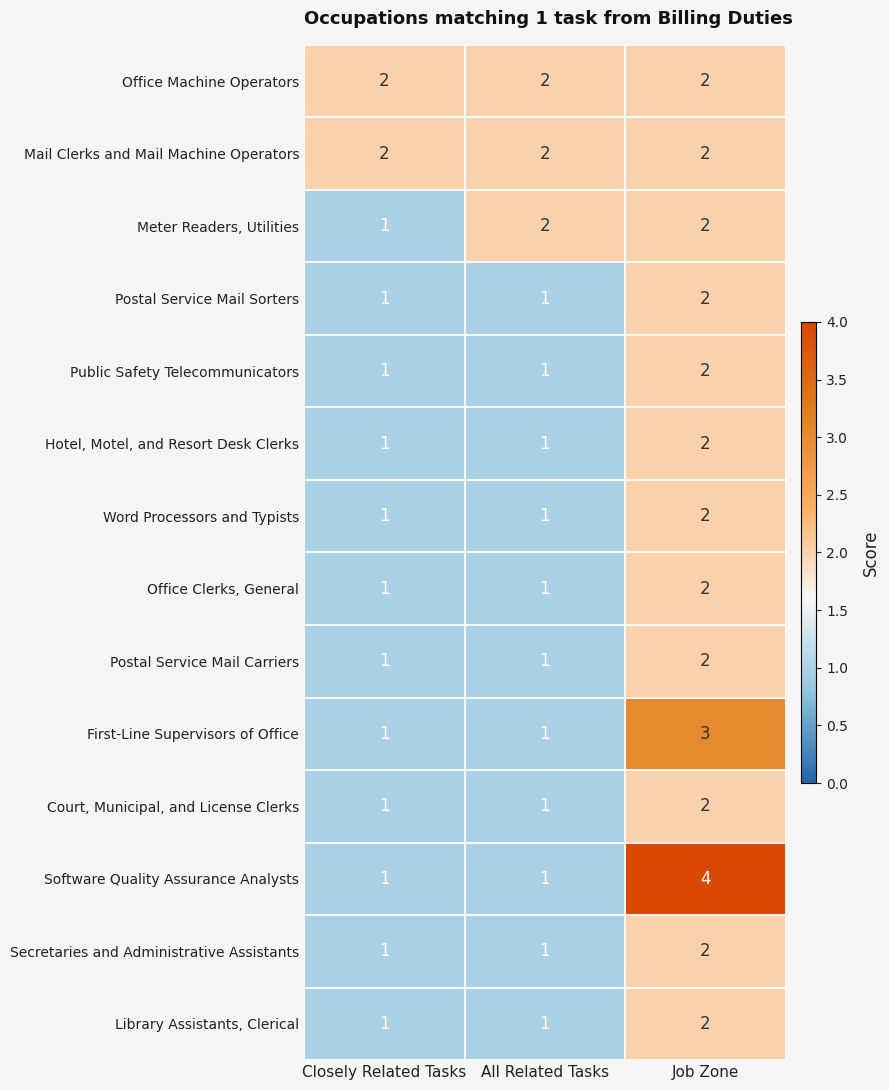

What is the greatest value displayed?

4